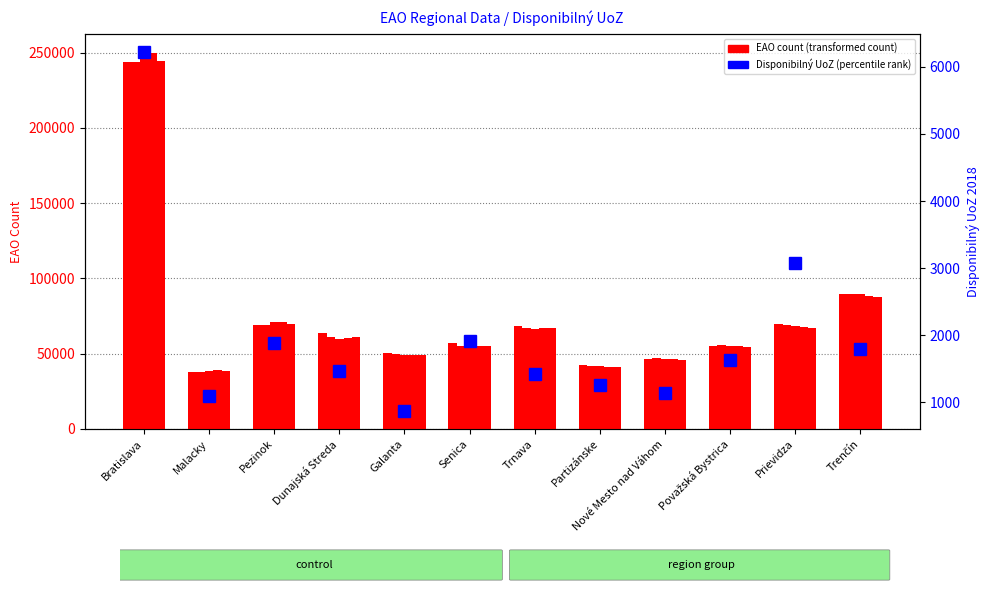

How many data points in EAO Q4 2017 are less than 63845?

6